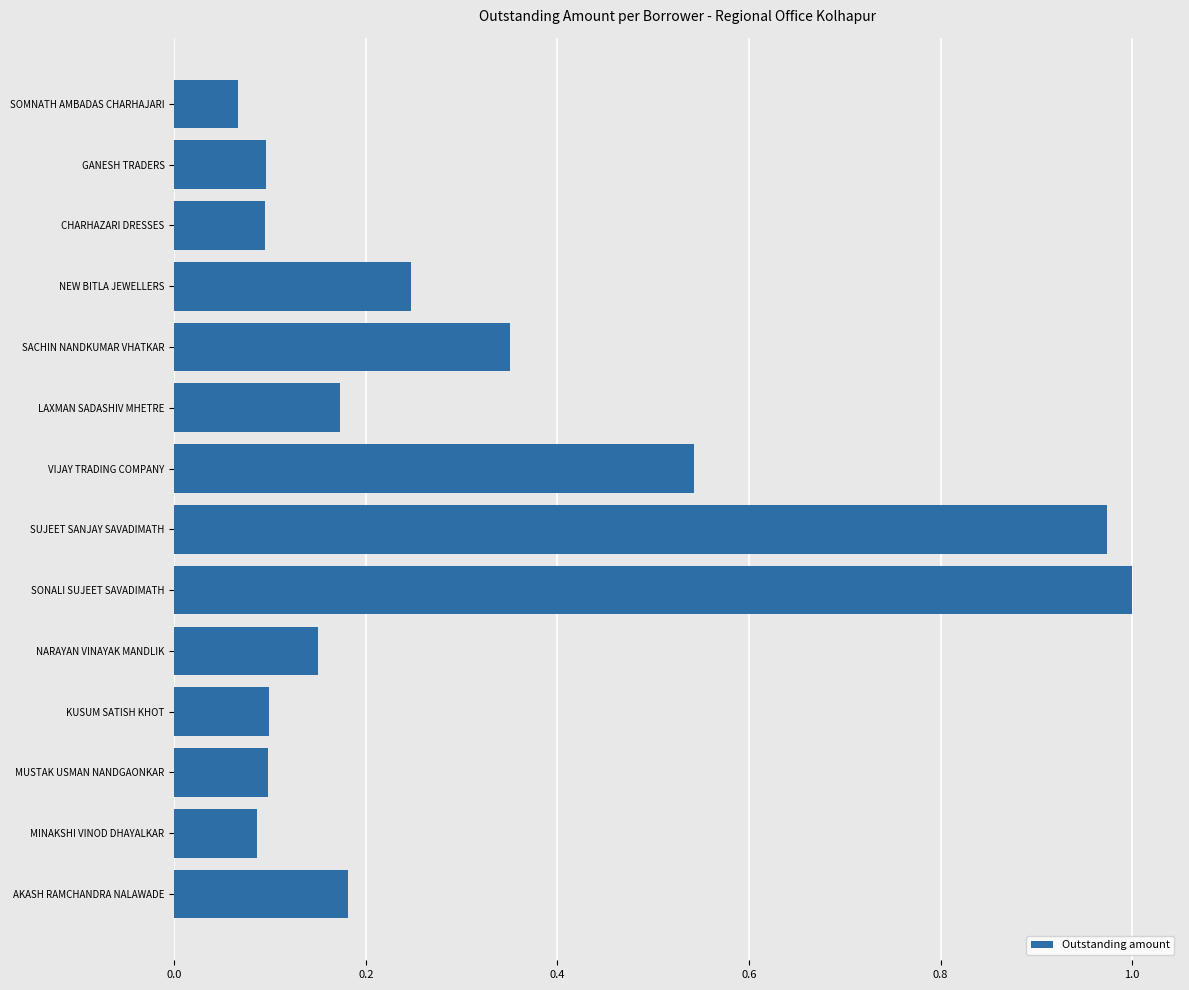

What is the label of the 9th bar from the top?

SONALI SUJEET SAVADIMATH